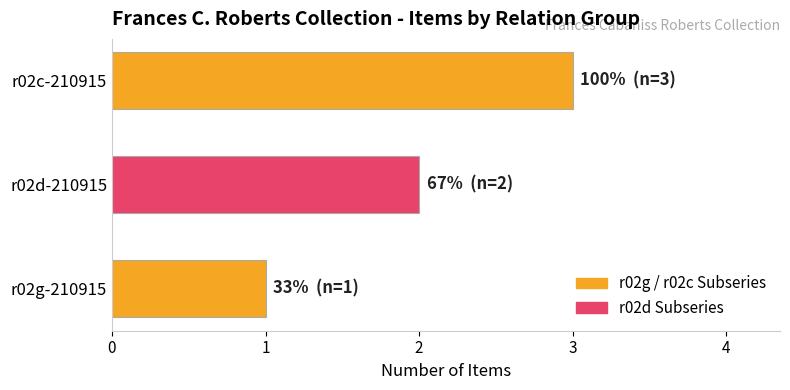

How many bars are there in total?

3